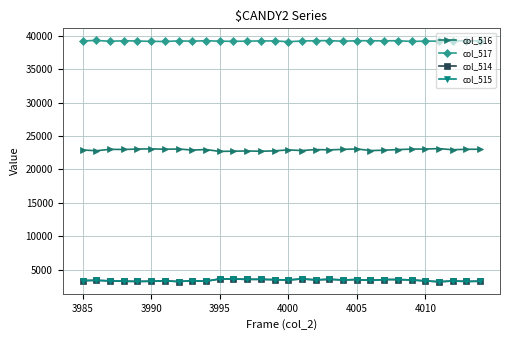

True or false: col_515 and col_516 cross at least once.

False